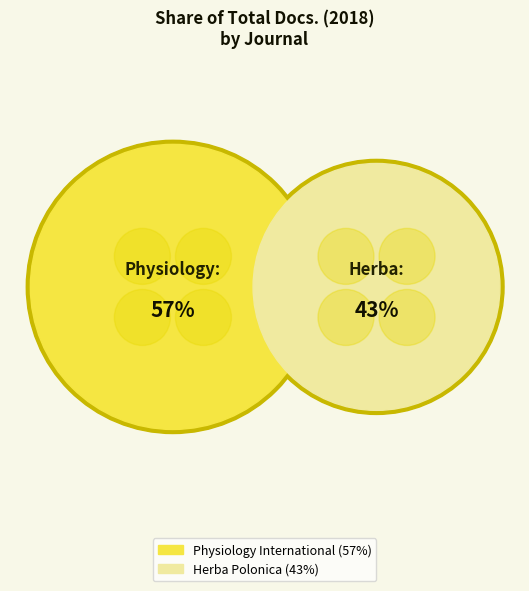

What percentage is the Herba Polonica slice, to the nearest percent?

43%